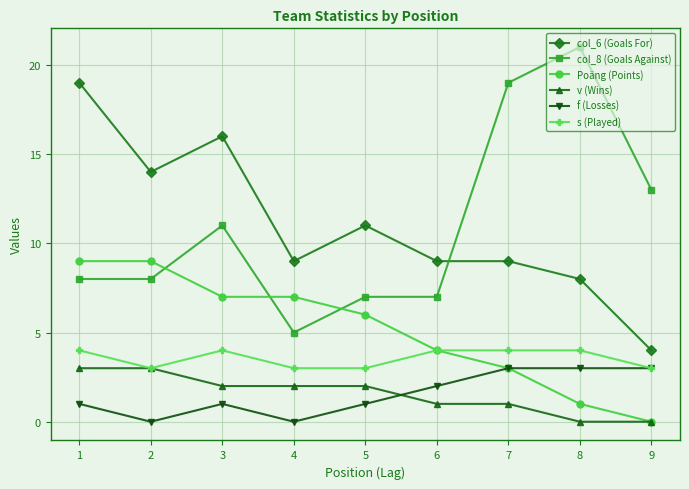

Which series has the largest range (max minus min)?

col_8 (Goals Against)